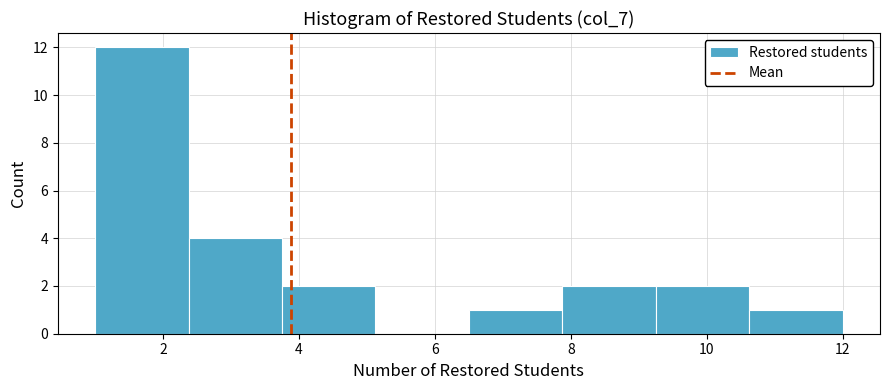

Reading left to right, transcribe this chart: for each bar, give the range it covers on the x-axis and its height. Neither the bar edges nor the heights are printed on the chart, so give them approximately, as read against the axes.

1.0 to 2.4: 12
2.4 to 3.8: 4
3.8 to 5.2: 2
5.2 to 6.6: 0
6.6 to 7.8: 1
7.8 to 9.2: 2
9.2 to 10.6: 2
10.6 to 12.0: 1